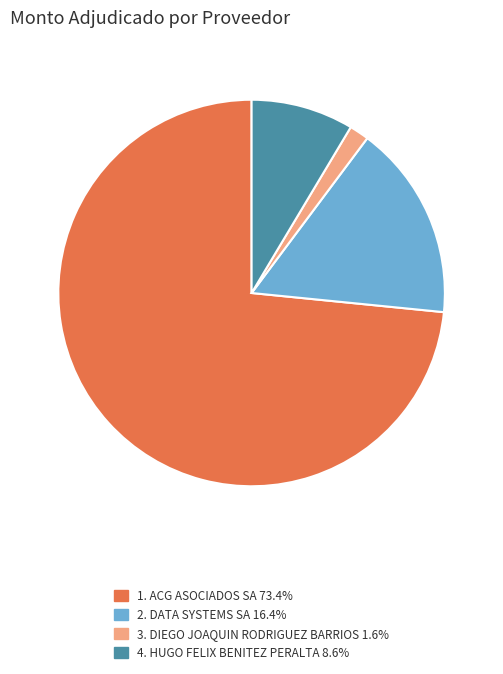

Is there a majority slice in this chart?

Yes